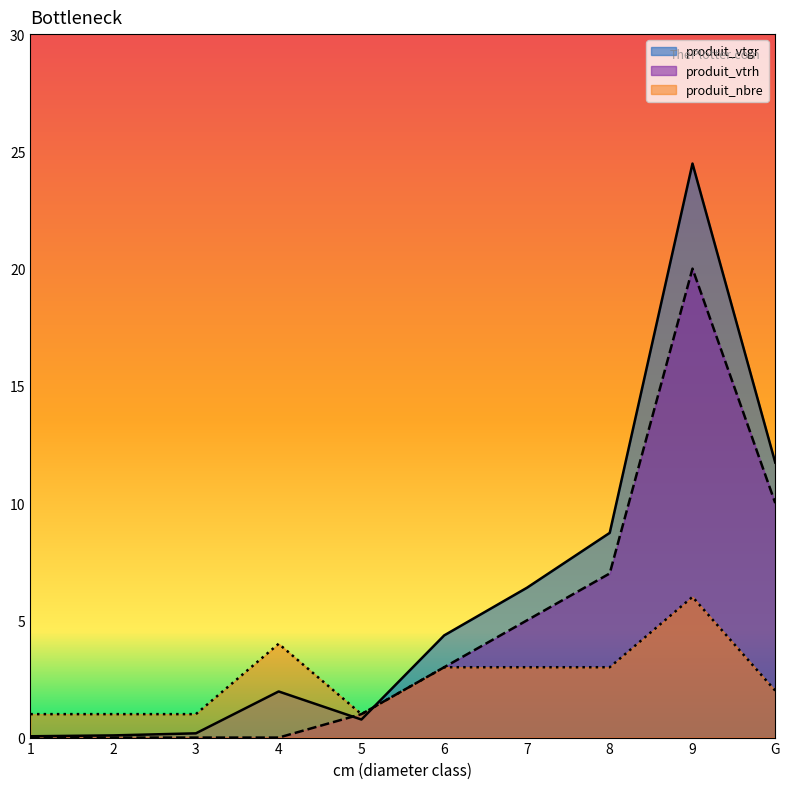

What is the label of the 8th point from the right?

3